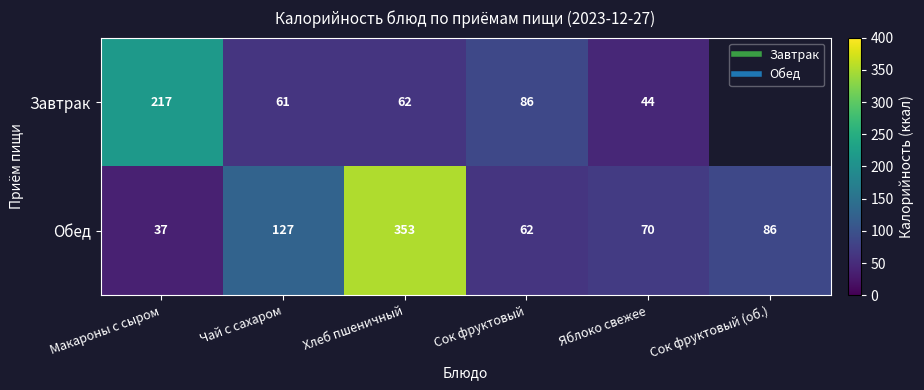

The Обед series shows 60.8 at Чай с сахаром. True or false?

False